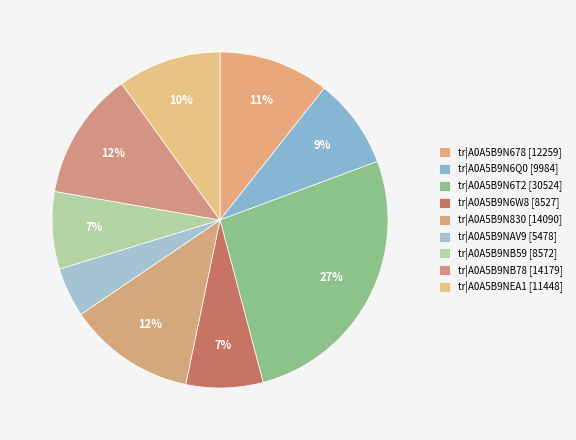

Count the number of slices in the pie.

9